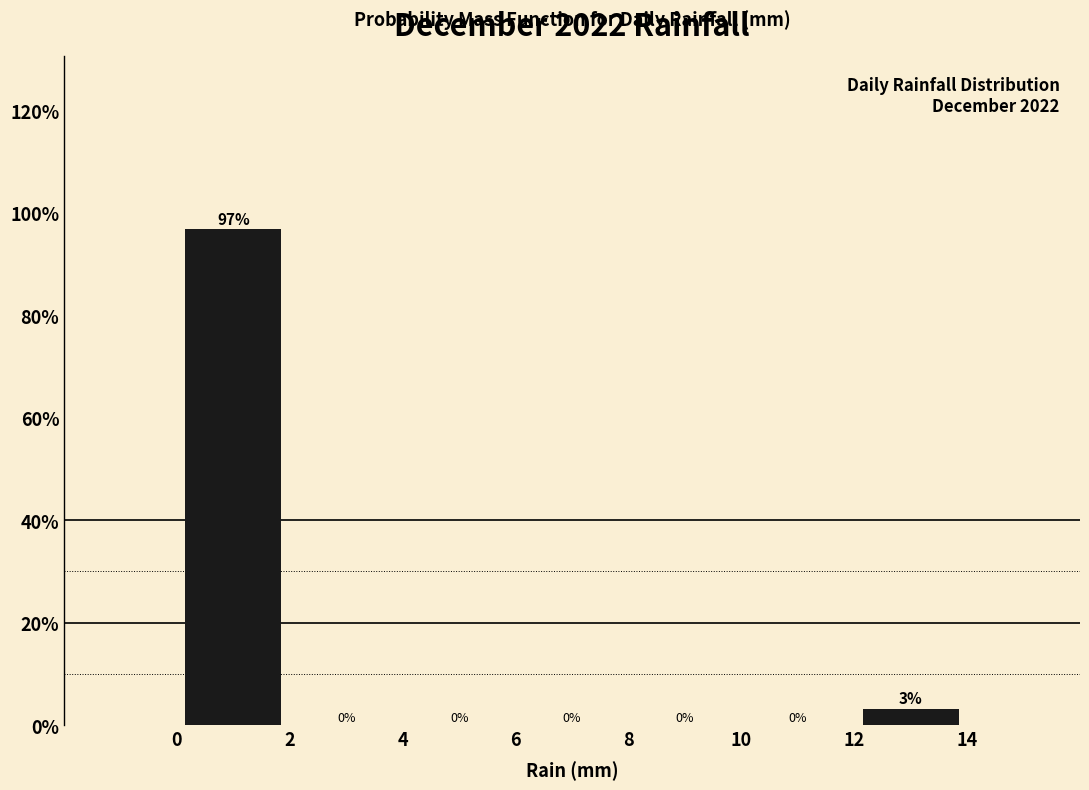

Which range on the x-axis has the tallest bar?

0 to 2